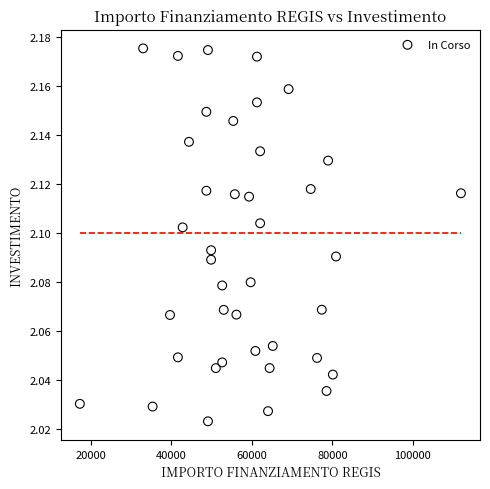

What is the range of X values (max minus min)?

94665.7